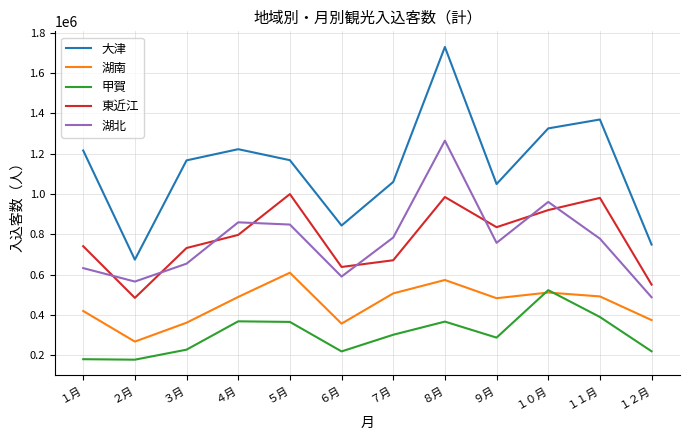

Is it true that 甲賀 equals 180900 at １月?

True